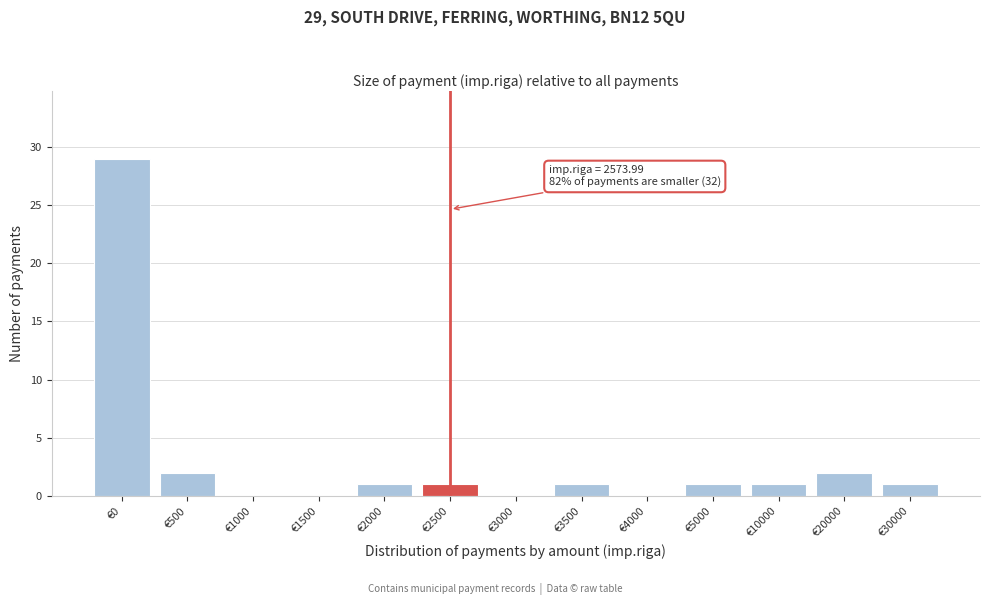

Reading left to right, transcribe all the data shown in this chart.

€0=29	€500=2	€1000=0	€1500=0	€2000=1	€2500=1	€3000=0	€3500=1	€4000=0	€5000=1	€10000=1	€20000=2	€30000=1